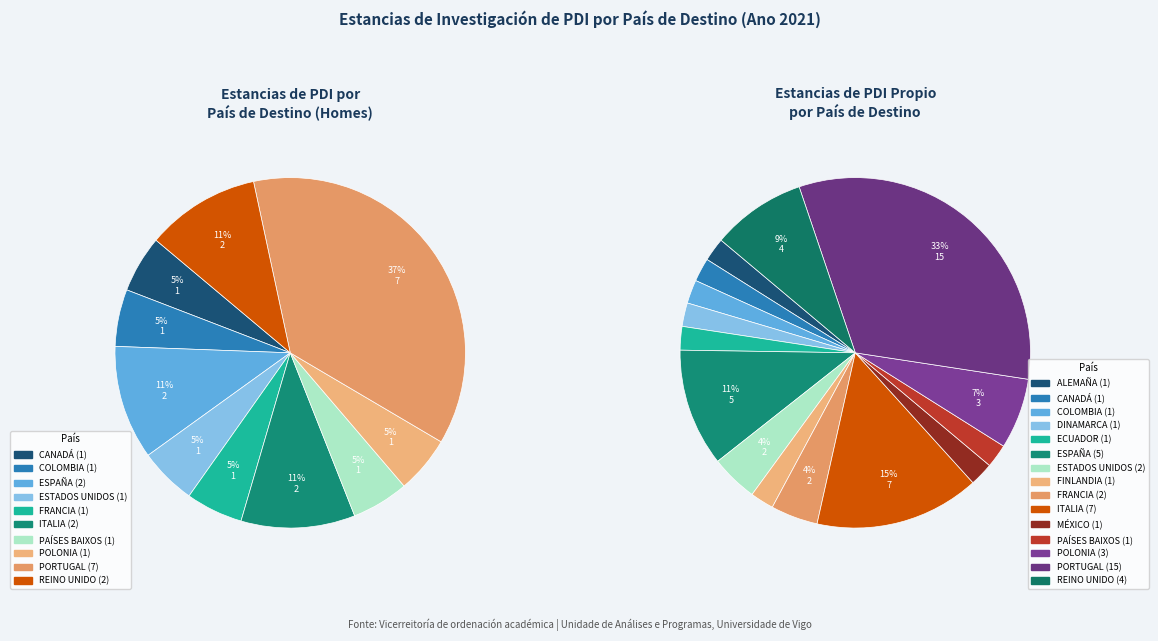

The ESTADOS UNIDOS slice represents 12% of the pie. True or false?

False